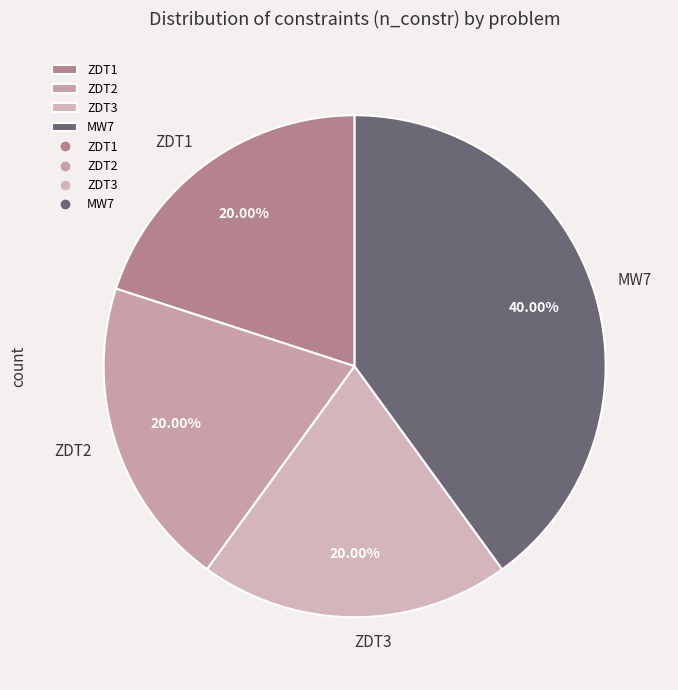

How many slices are in this pie chart?

4